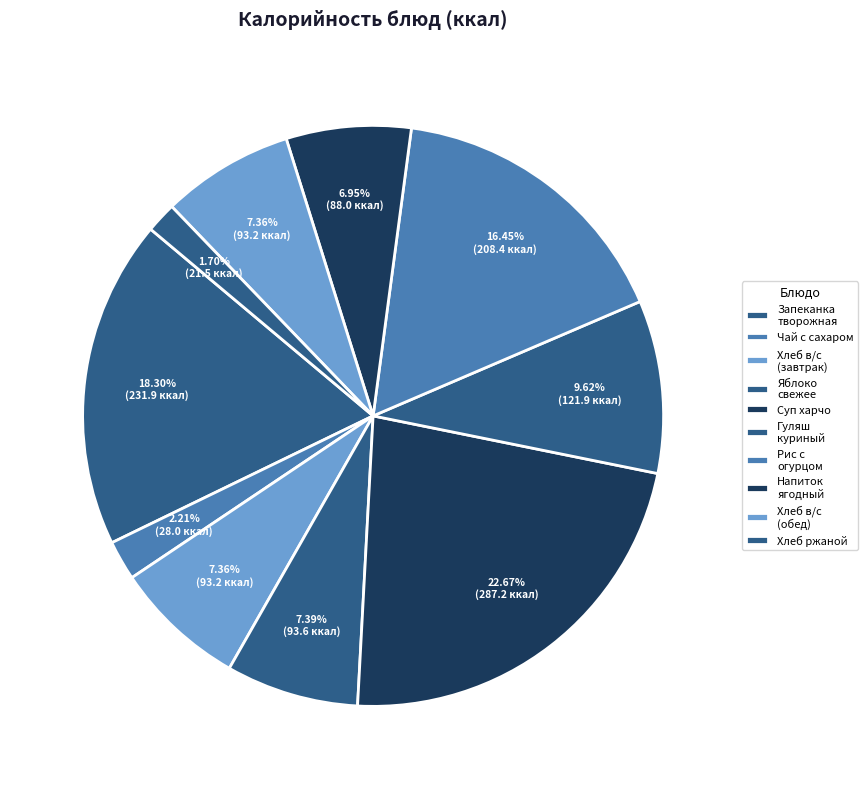

How many segments does this pie chart have?

10